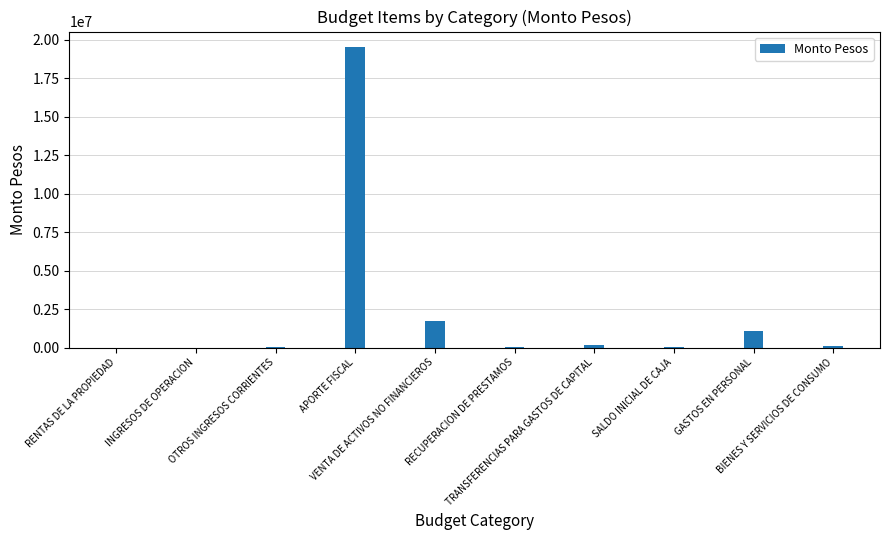

What is the sum of all values?

22729017